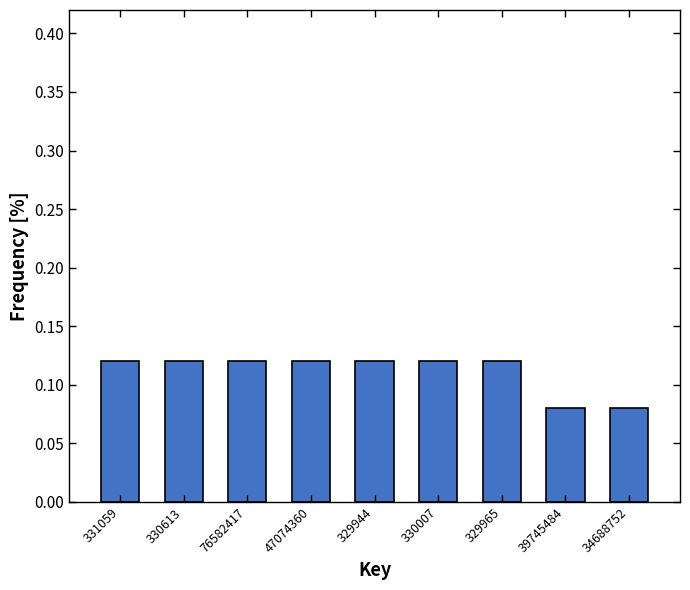

What is the sum of all values?

1.0